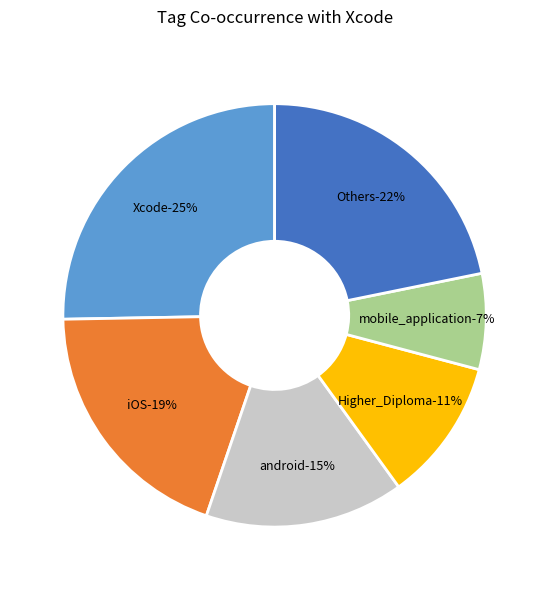

What is the largest slice in the pie chart?

Xcode